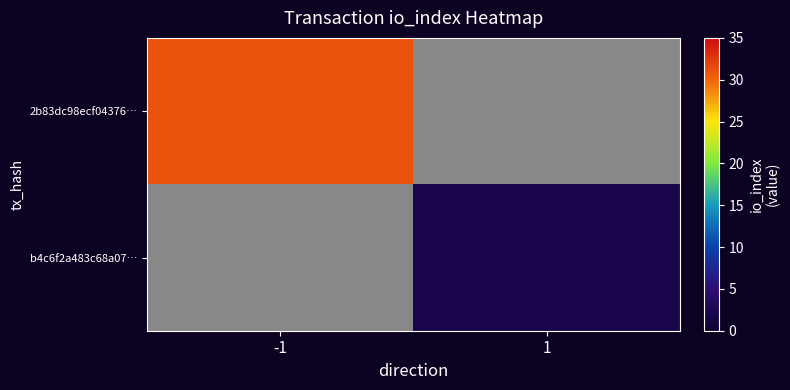

The value of 2b83dc98ecf04376… at -1 is 44.8. True or false?

False